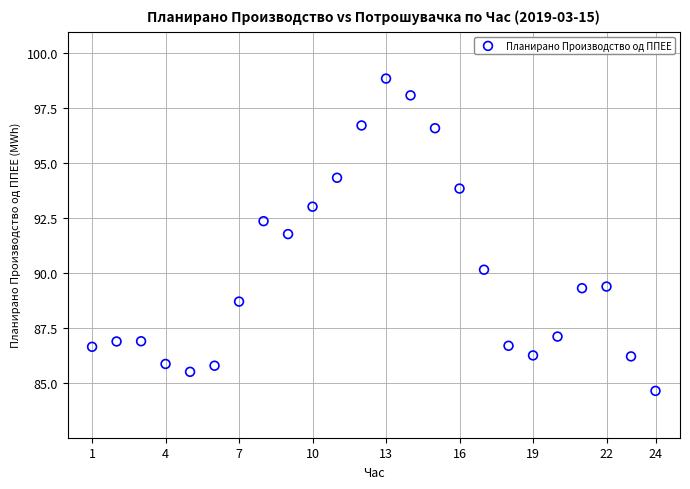

What is the range of Y values (max minus min)?

14.2